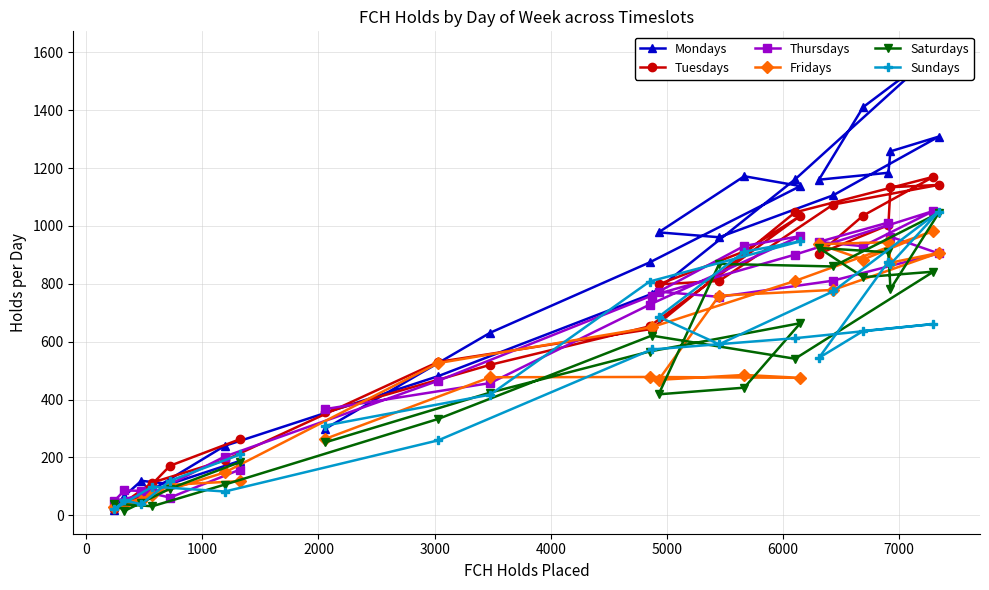

How many data points in Fridays are less than 485?

12